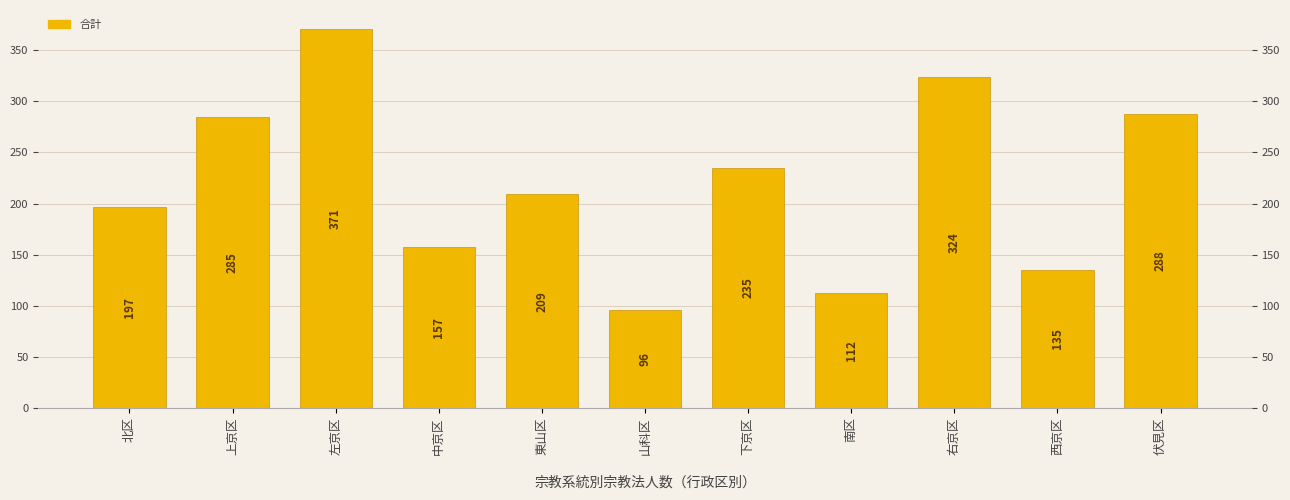

What is the change in value from 上京区 to 西京区?

-150